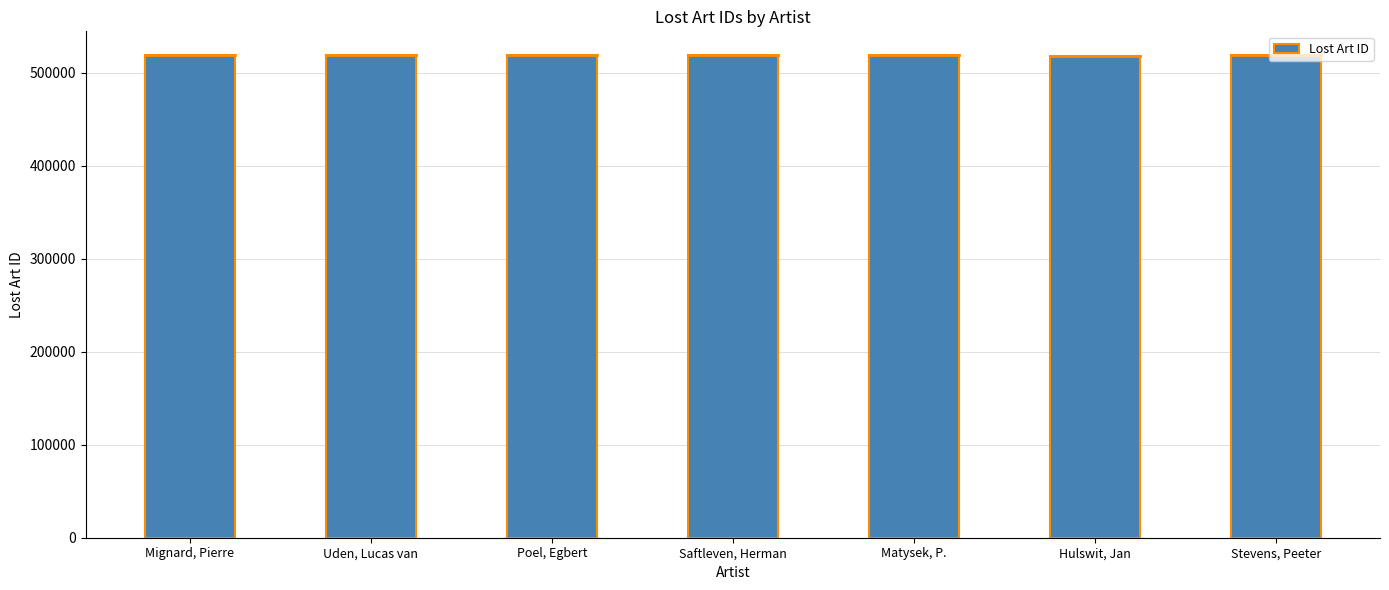

Is it true that the value at Mignard, Pierre is 518774?

True